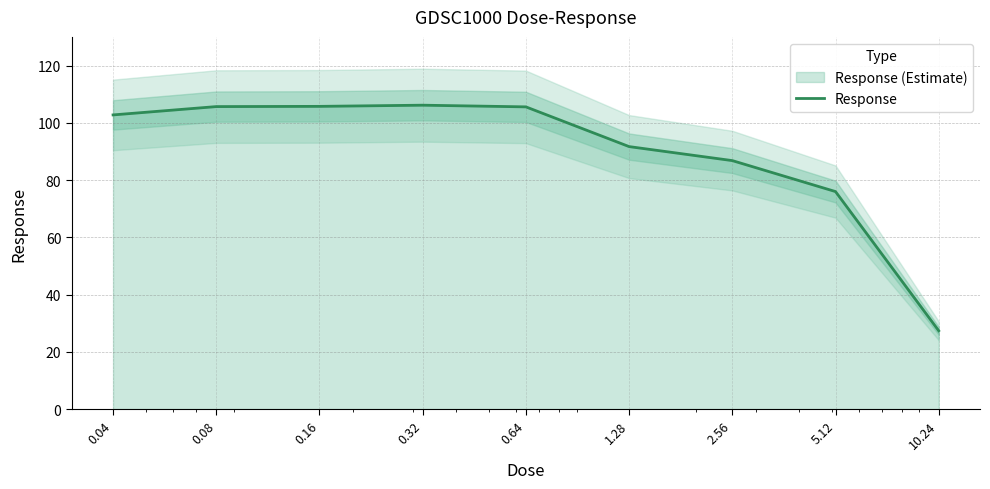

Rank the categories by value from highest to lowest.

0.32, 0.16, 0.08, 0.64, 0.04, 1.28, 2.56, 5.12, 10.24